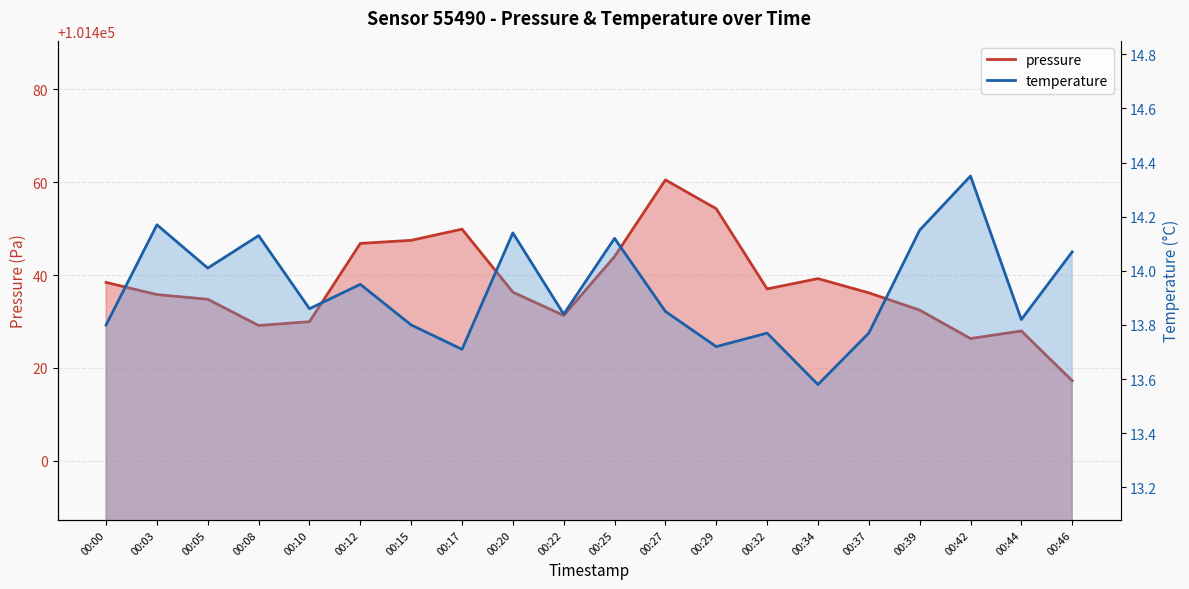

Reading left to right, what are all the values shown in this chart?

pressure: 101438.4	101435.8	101434.8	101429.1	101429.9	101446.8	101447.5	101449.9	101436.3	101431.3	101444.0	101460.5	101454.3	101437.0	101439.2	101436.2	101432.4	101426.3	101427.9	101417.2
temperature: 13.8	14.2	14.0	14.1	13.9	13.9	13.8	13.7	14.1	13.8	14.1	13.8	13.7	13.8	13.6	13.8	14.2	14.3	13.8	14.1